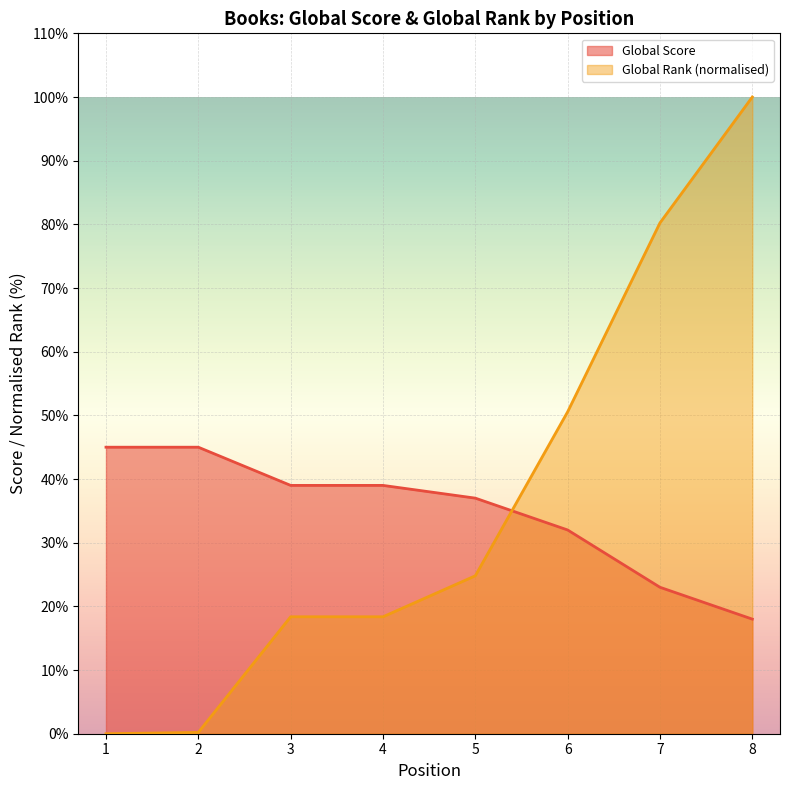

At how many categories does at least one series exceed 64?

2